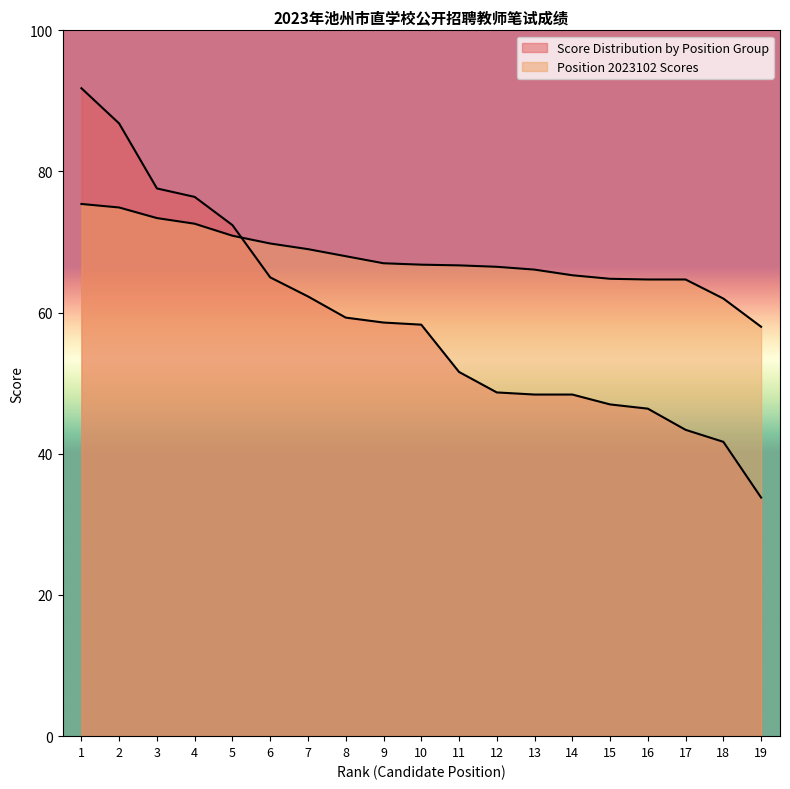

Between 4 and 2, which is larger?

2